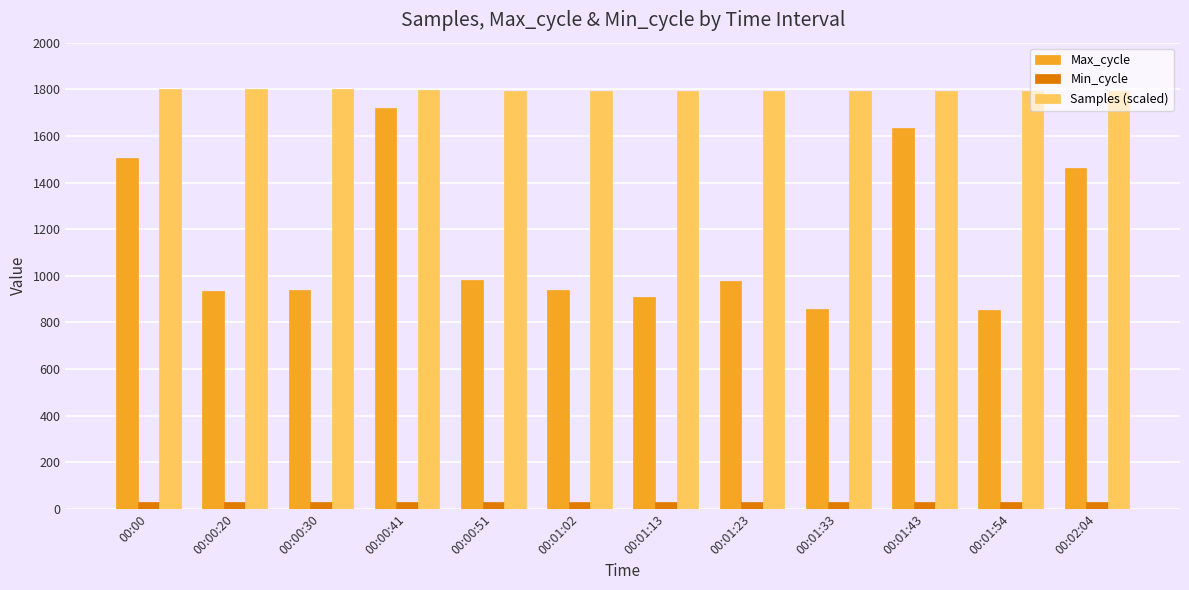

What is the average value of the Max_cycle series?

1142.9